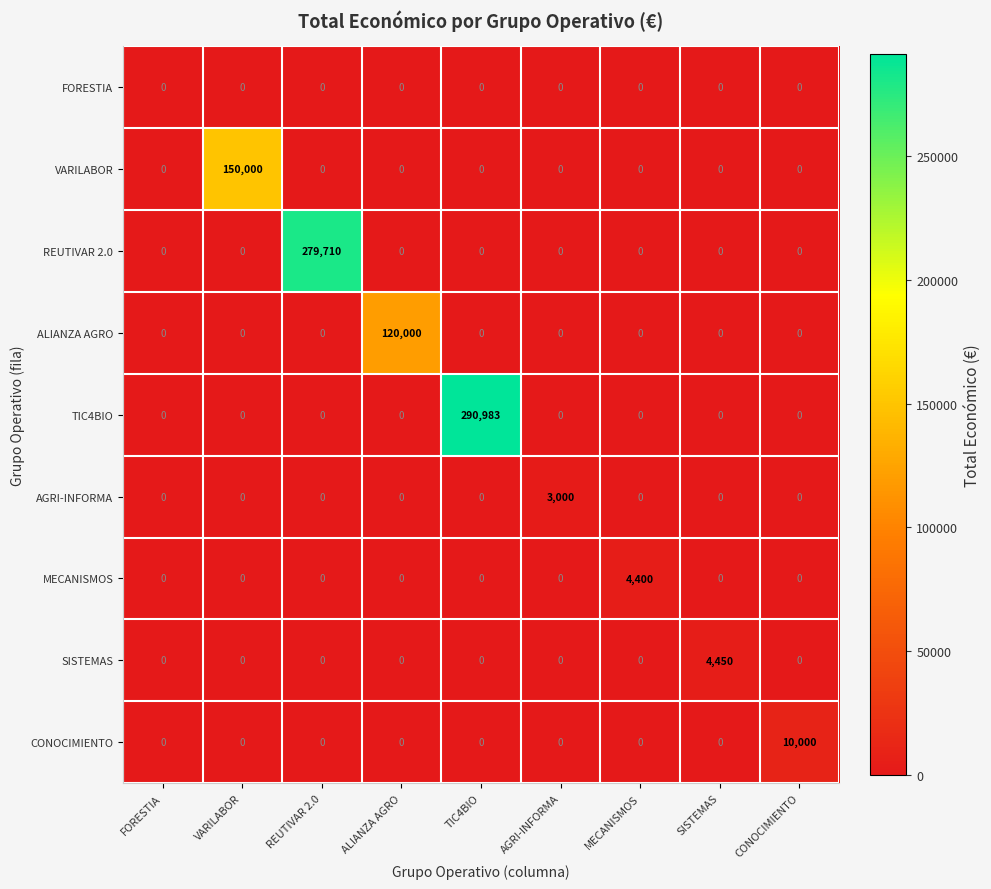

Rank the series by their maximum value, from lowest to highest.

FORESTIA, AGRI-INFORMA, MECANISMOS, SISTEMAS, CONOCIMIENTO, ALIANZA AGRO, VARILABOR, REUTIVAR 2.0, TIC4BIO